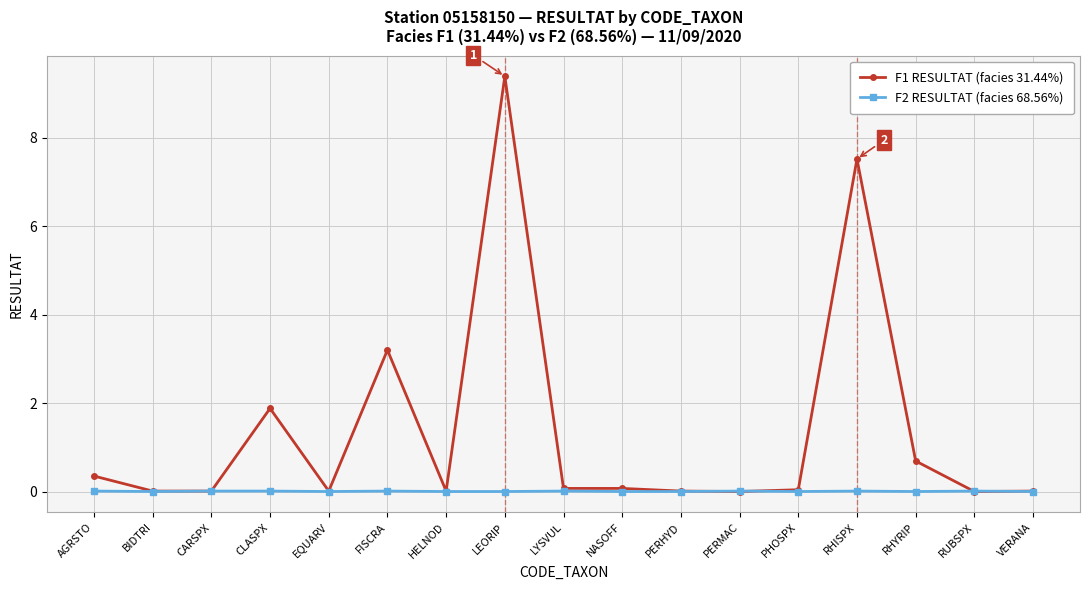

Which series has the widest spread of values?

F1 RESULTAT (facies 31.44%)